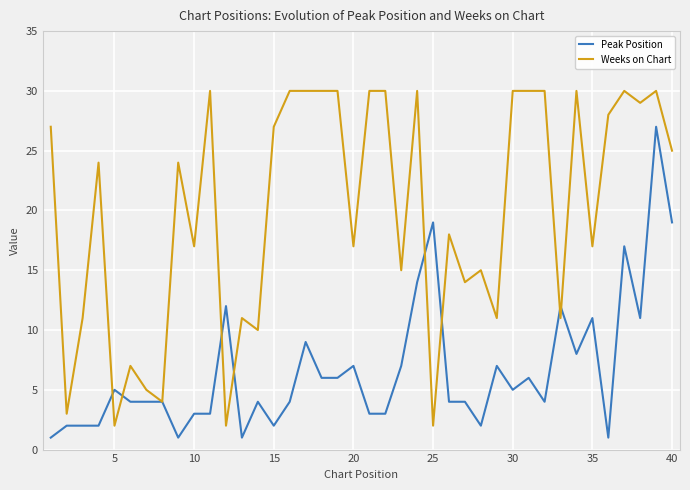

What are all the series names shown in the legend?

Peak Position, Weeks on Chart